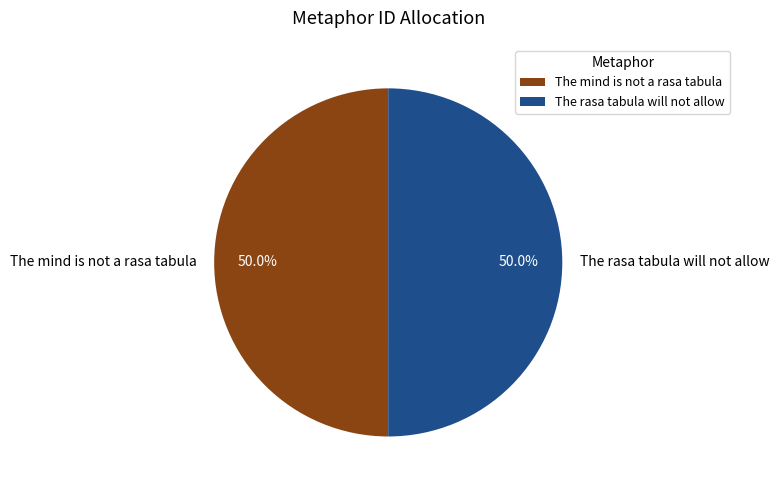

What is the total percentage of The rasa tabula will not allow and The mind is not a rasa tabula?

100.0%